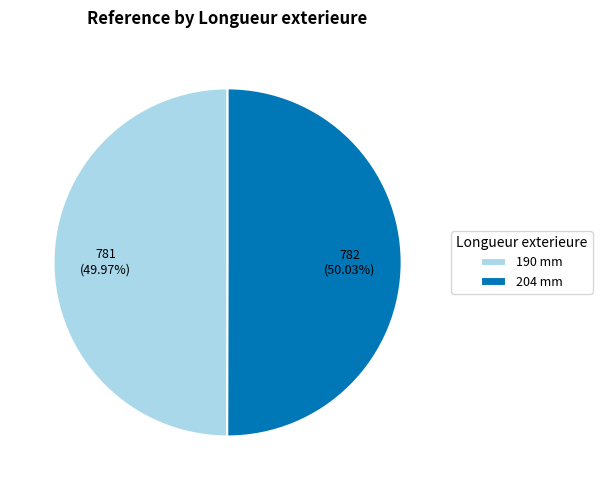

Approximately how many times larger is the value at 190 mm compared to 204 mm?

1.0